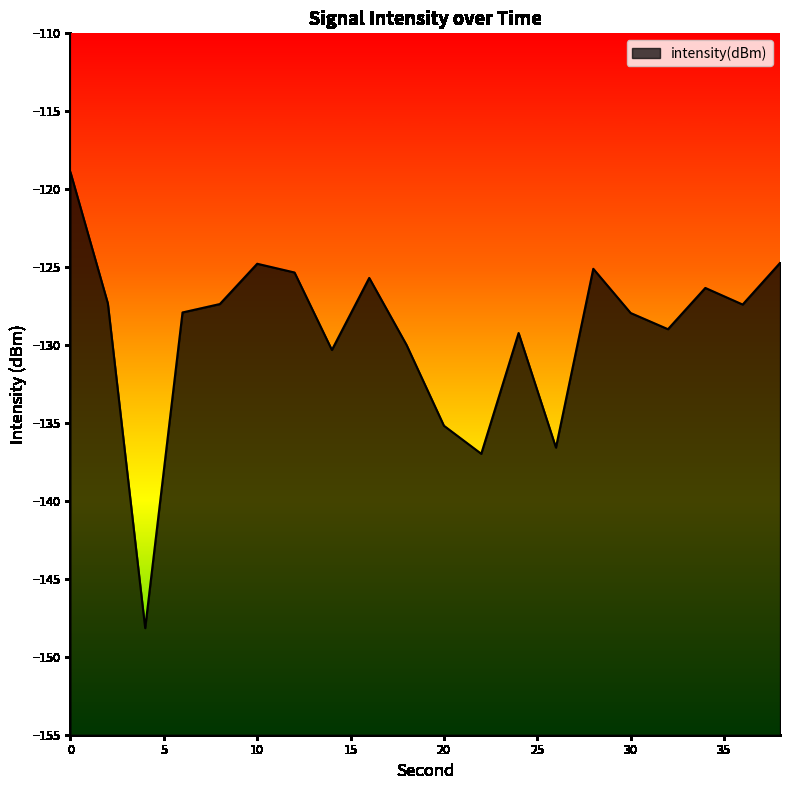

Rank the categories by value from lowest to highest.

4, 22, 26, 20, 14, 18, 24, 32, 30, 6, 36, 8, 2, 34, 16, 12, 28, 10, 38, 0